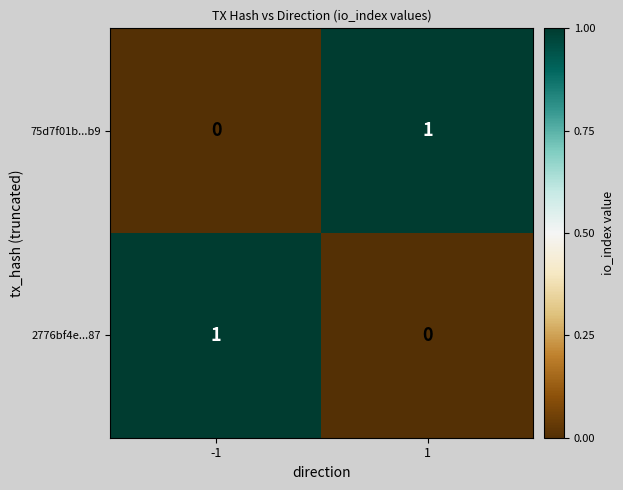

True or false: 2776bf4e...87 has a value of 0 at -1.

False